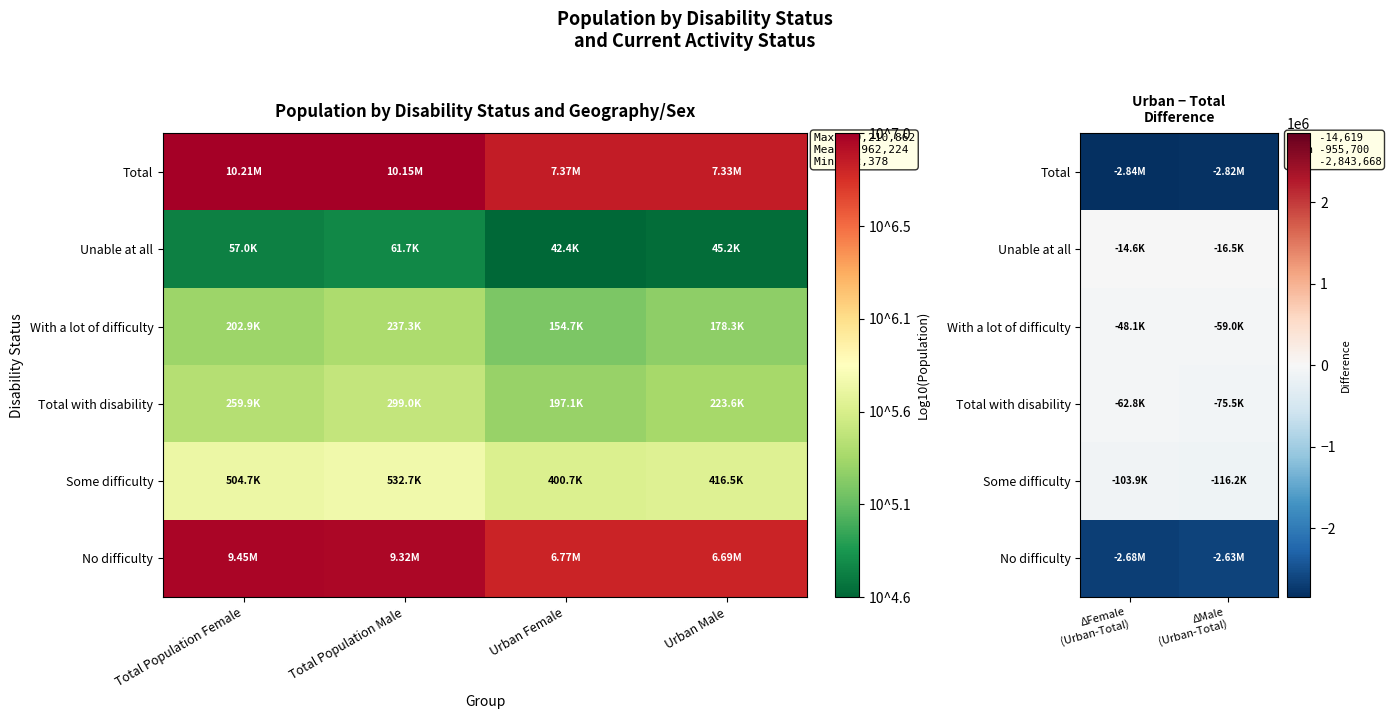

What is the lowest value of the Some difficulty series?

-116219.9